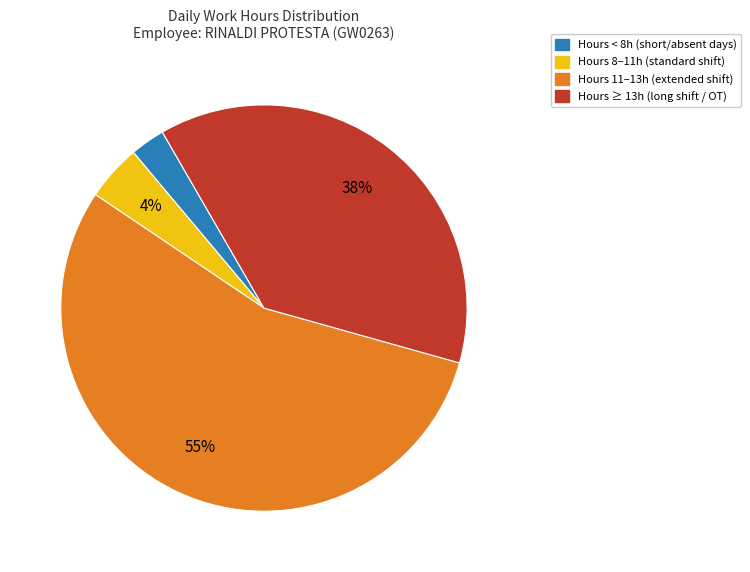

Which slice represents more than half of the pie?

Hours 11–13h (extended shift)